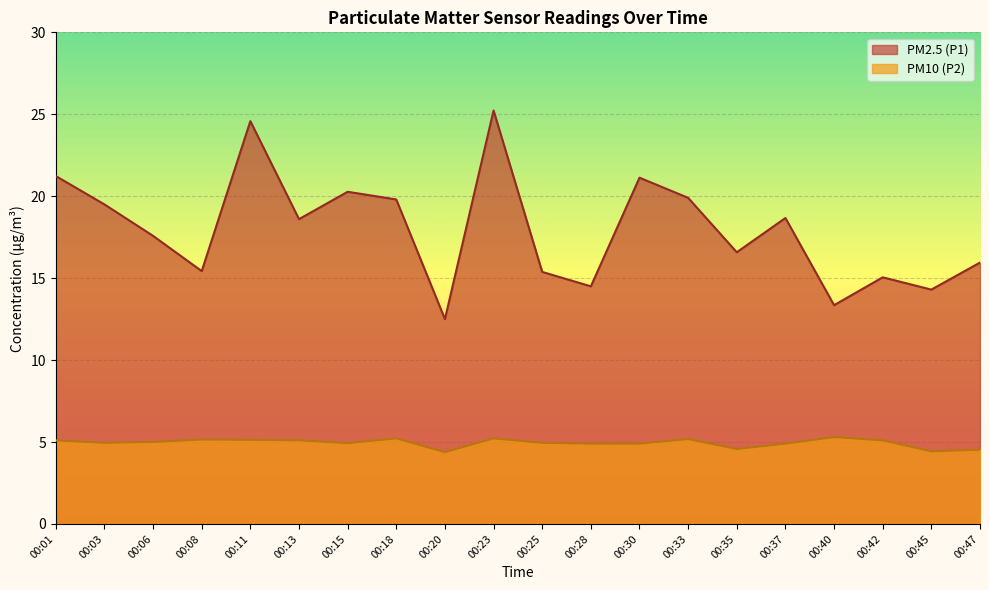

What is the sum of the PM10 (P2) values at 00:23 and 00:30?

10.1